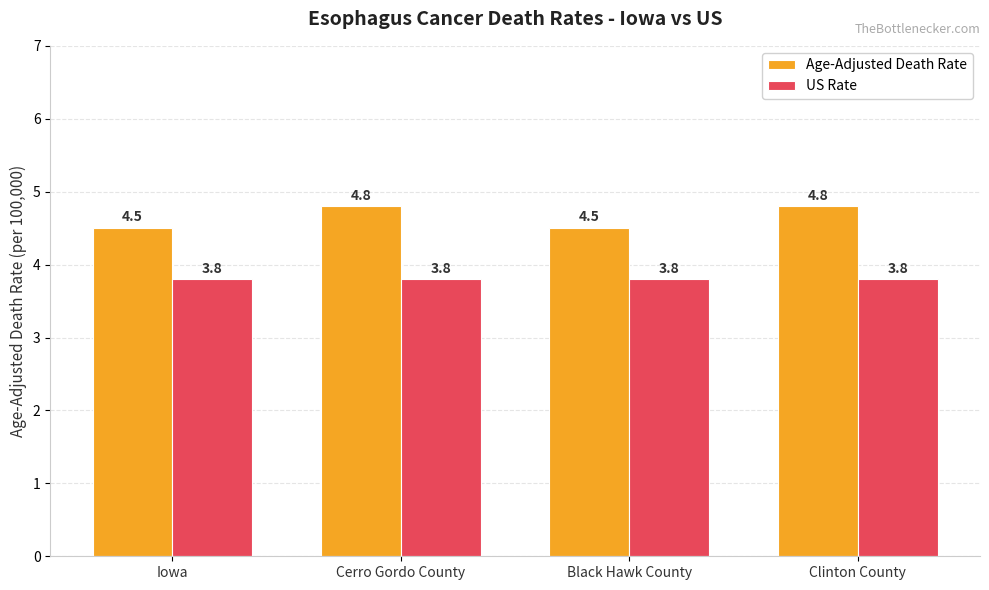

How many groups of bars are there?

4